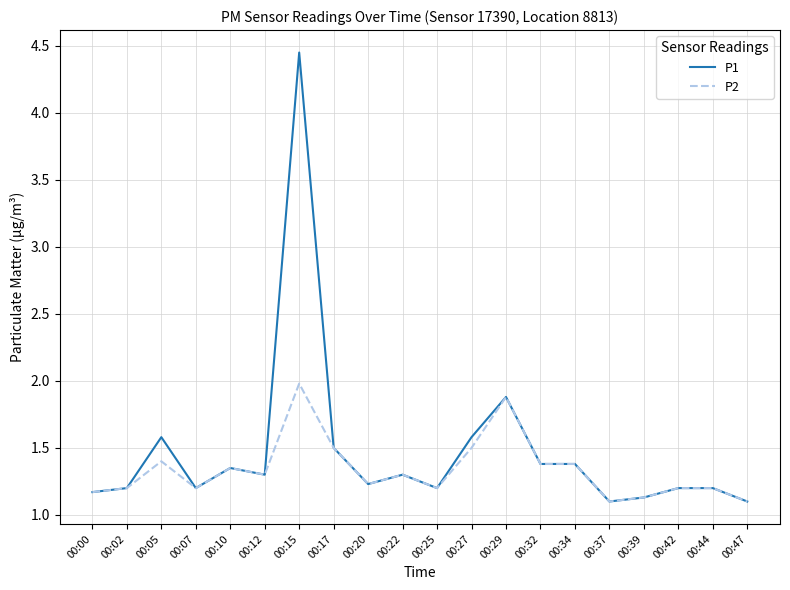

What is the total value across all series at 00:07?

2.4